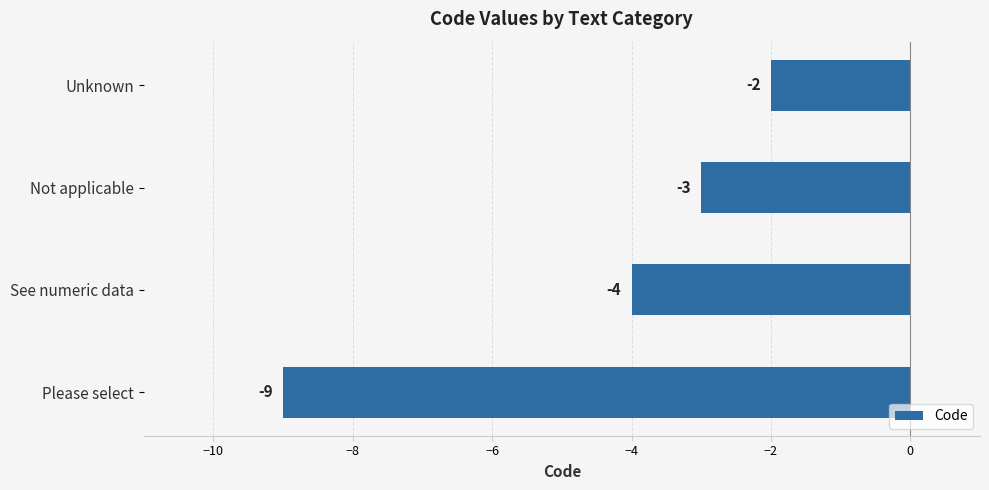

How many values are below -3?

2